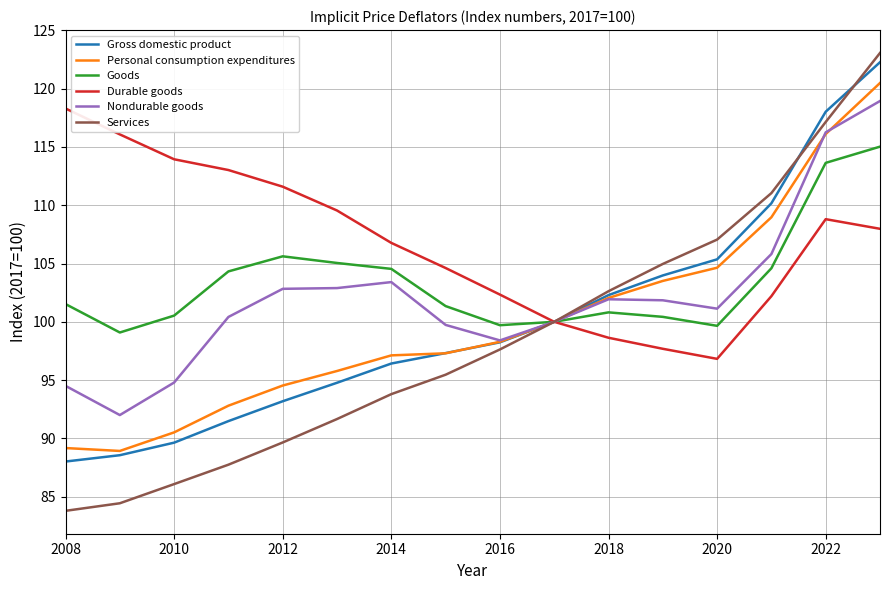

What is the average value of the Durable goods series?

106.8